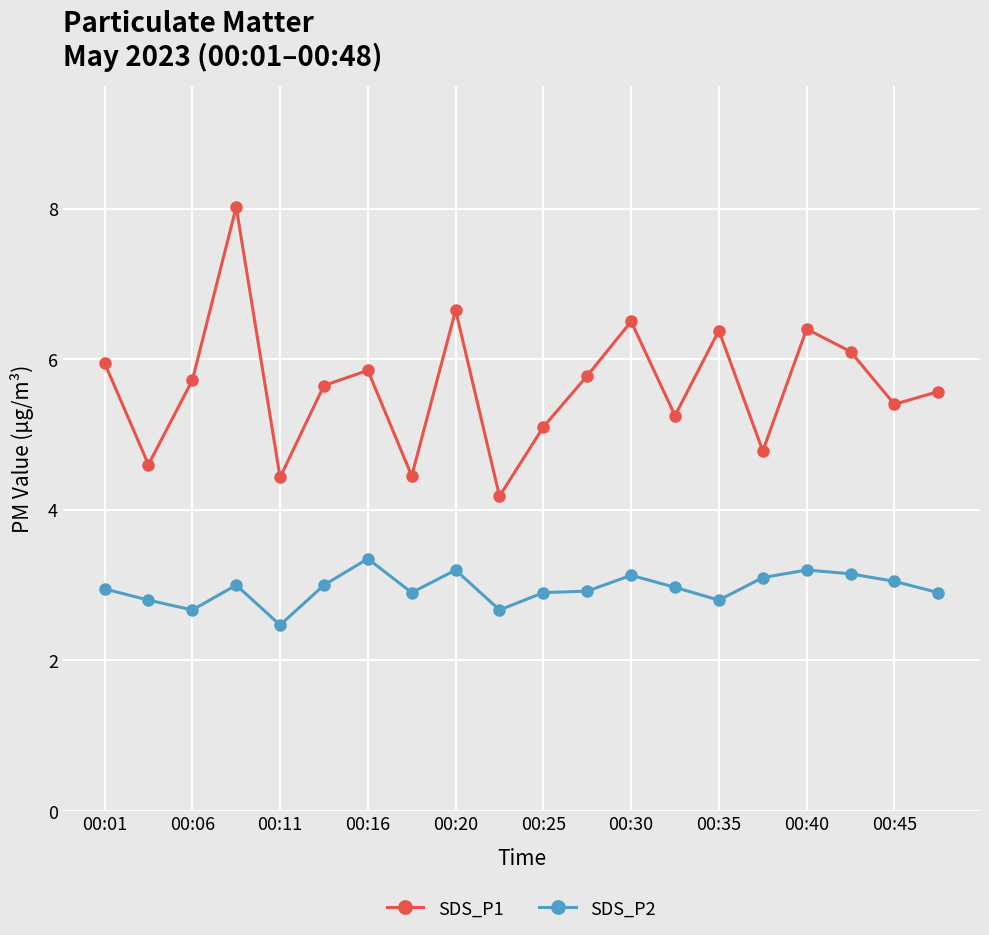

How many data points in SDS_P1 are above 5?

15